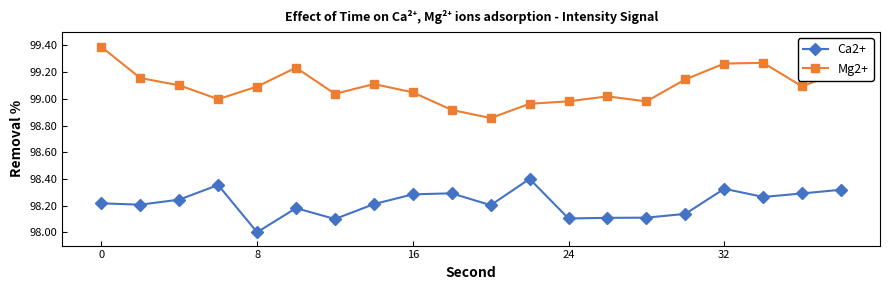

True or false: Ca2+ and Mg2+ intersect in this chart.

False